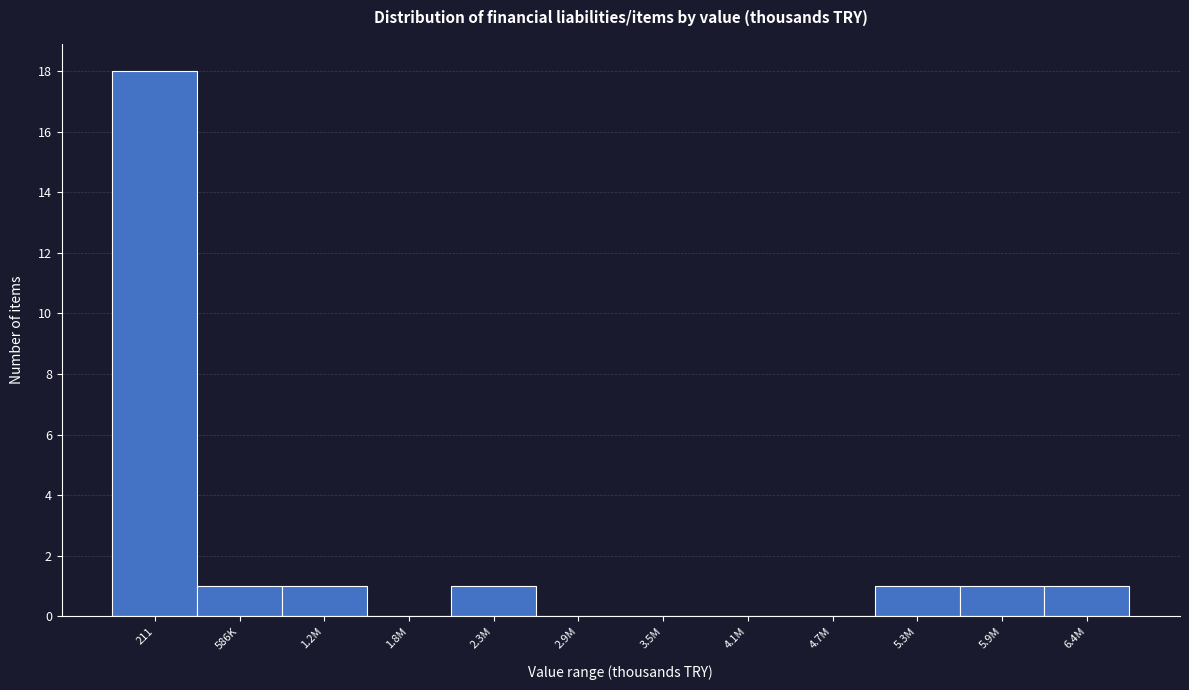

Reading left to right, what are all the values shown in this chart?

211=18	586K=1	1.2M=1	1.8M=0	2.3M=1	2.9M=0	3.5M=0	4.1M=0	4.7M=0	5.3M=1	5.9M=1	6.4M=1